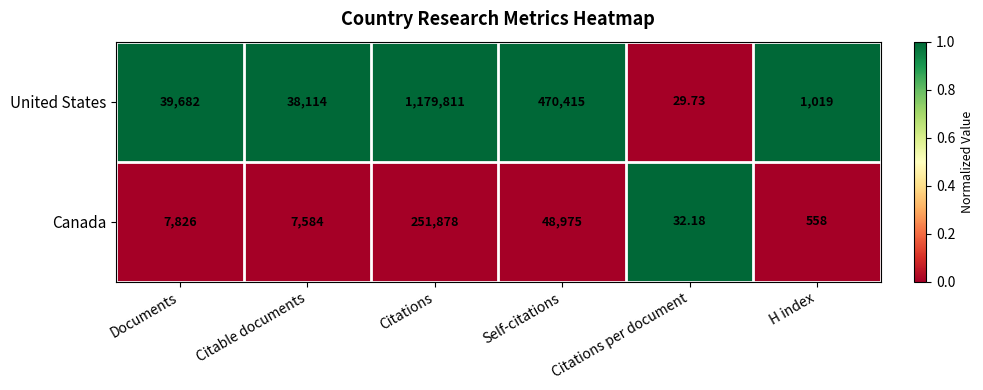

At which category does the chart reach its minimum across all series?

Citations per document